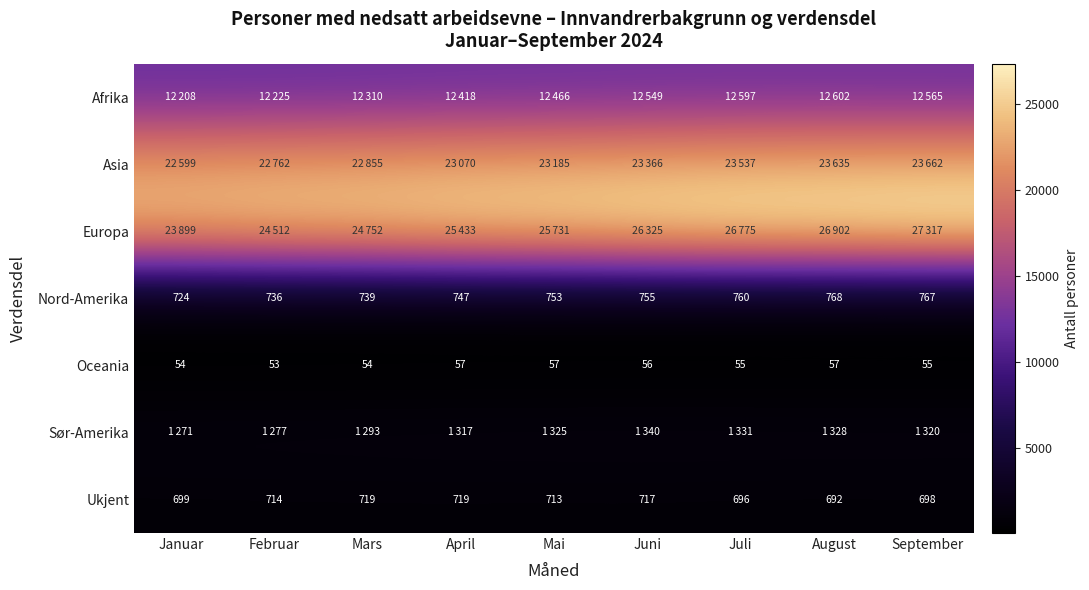

At how many categories does at least one series exceed 5871?

9